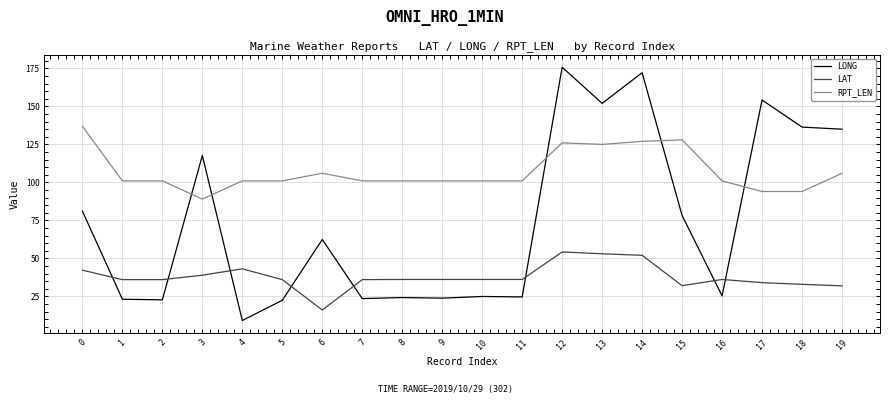

Which category has the lowest value across all series?

4